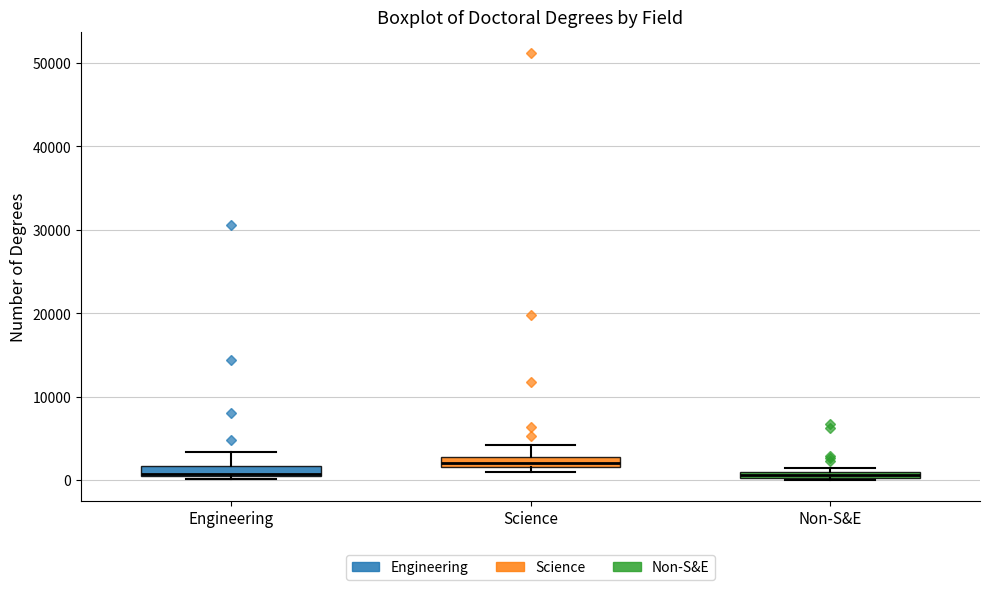

Where is the lower edge of the box for Non-S&E on the y-axis? The values are not printed on the chart, so give them approximately, as read against the axis.

0